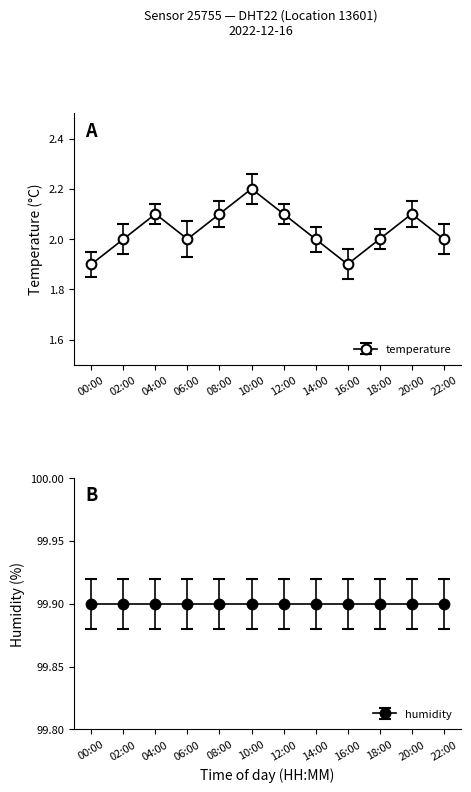

What is the sum of all values?

24.4